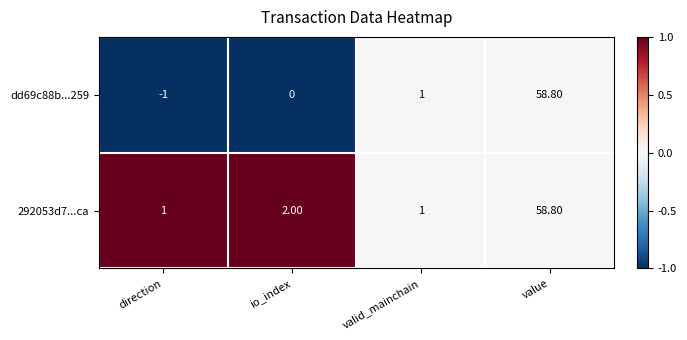

Rank the series at direction from lowest to highest value.

dd69c88b...259, 292053d7...ca